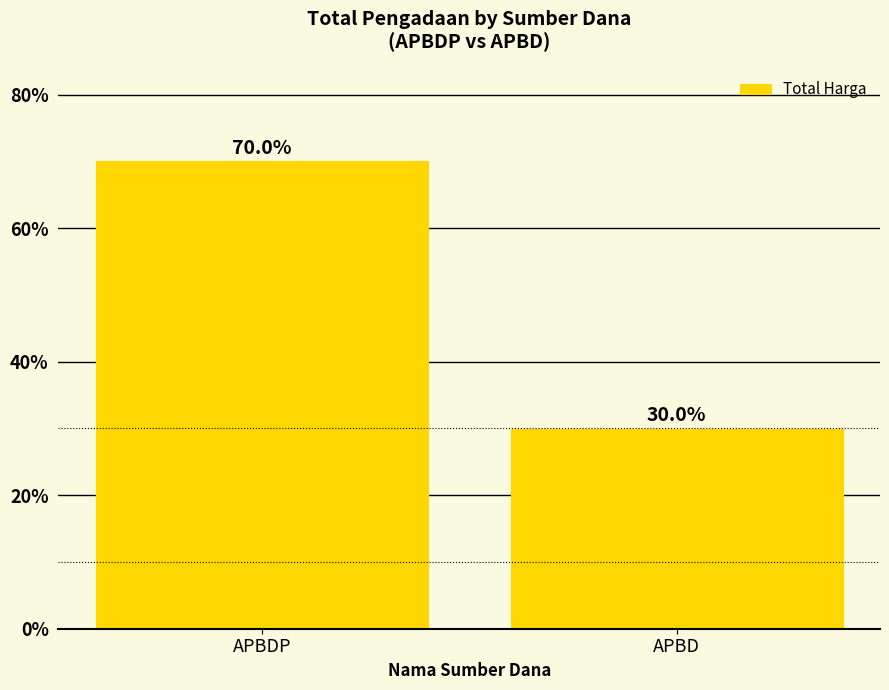

True or false: the data shows 44.5 at APBD.

False